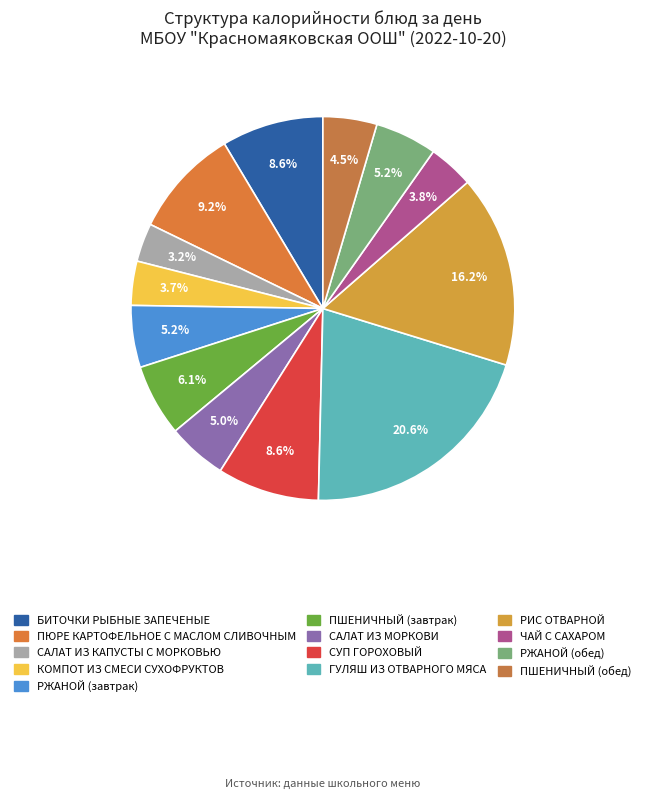

What percentage is the ПШЕНИЧНЫЙ (обед) slice, to the nearest percent?

5%